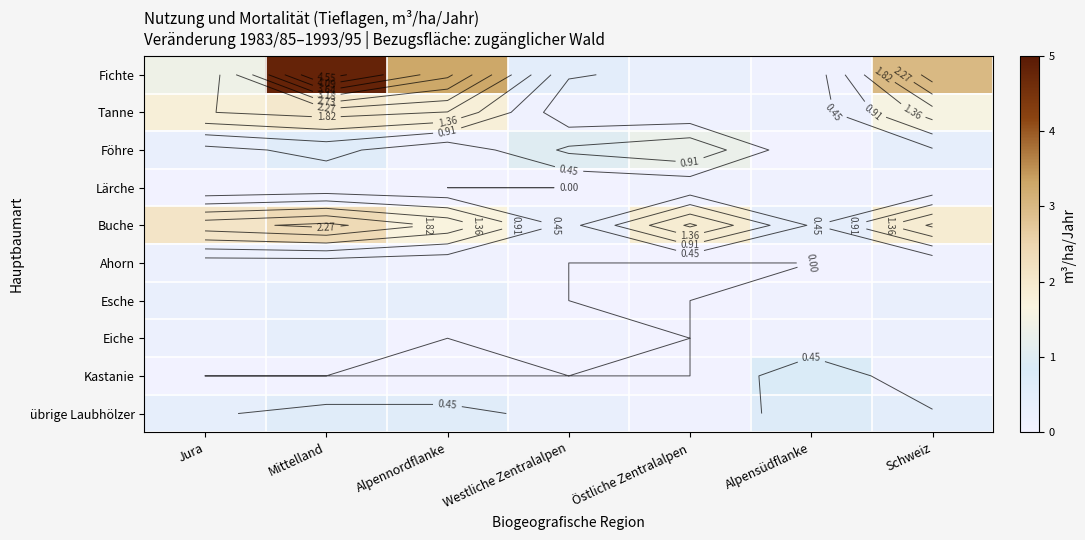

How many data points does each series have?

7